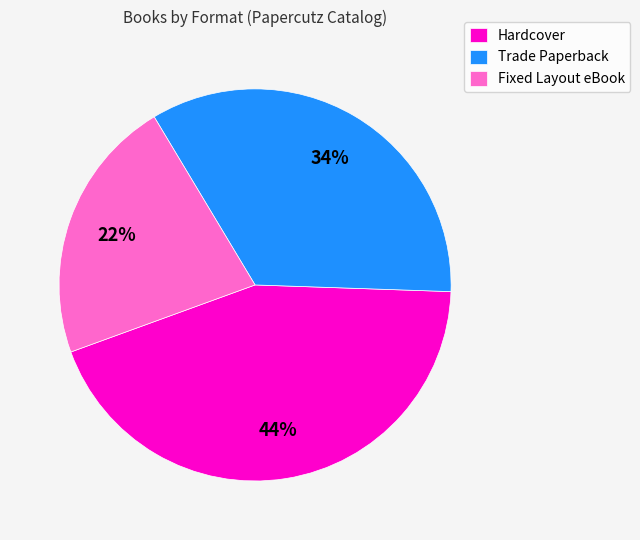

How many slices are in this pie chart?

3